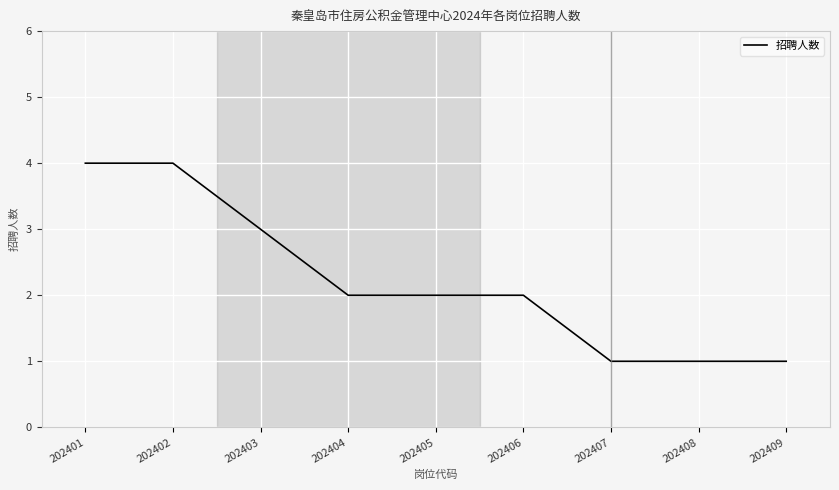

What is the difference between the maximum and second lowest values?

3